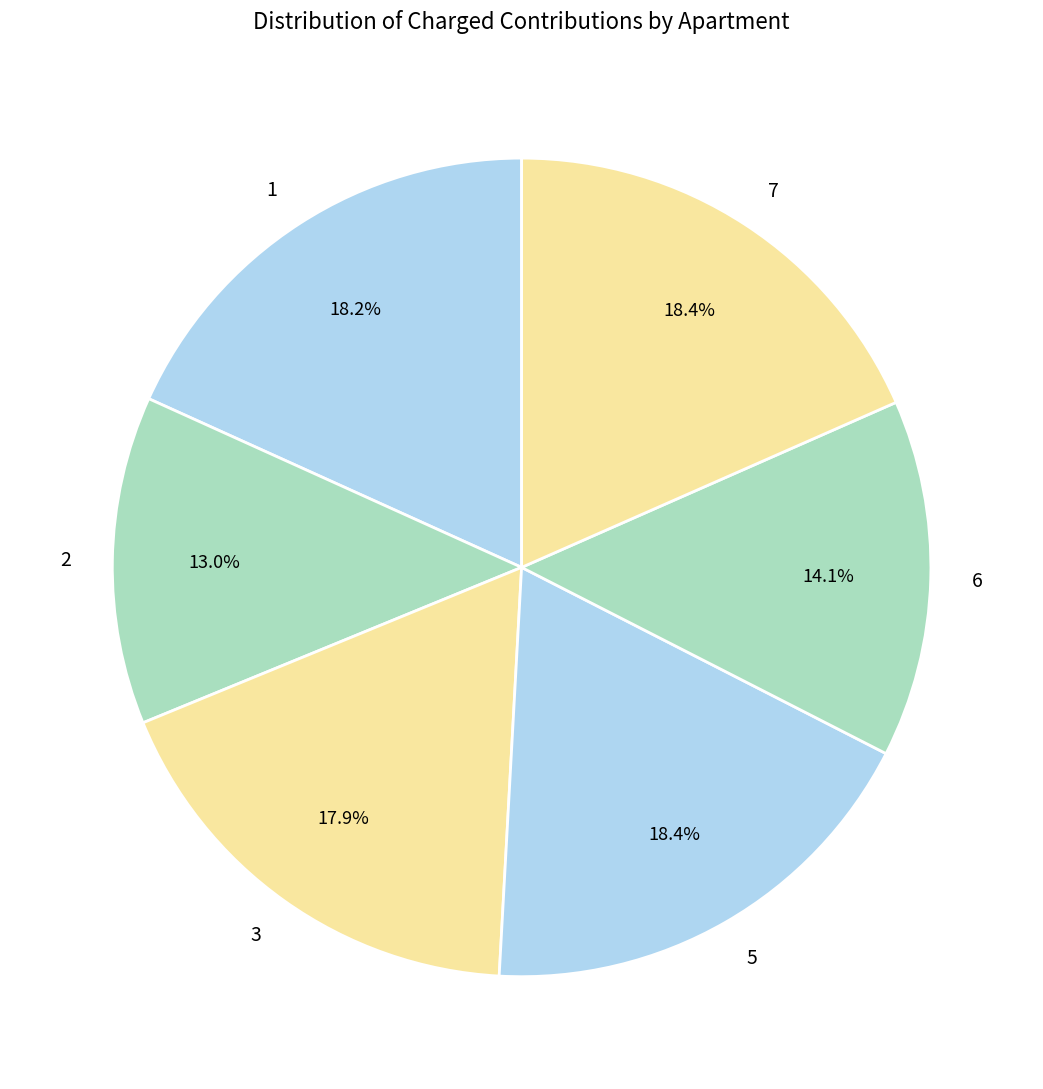

To the nearest percent, what portion does 3 represent?

18%